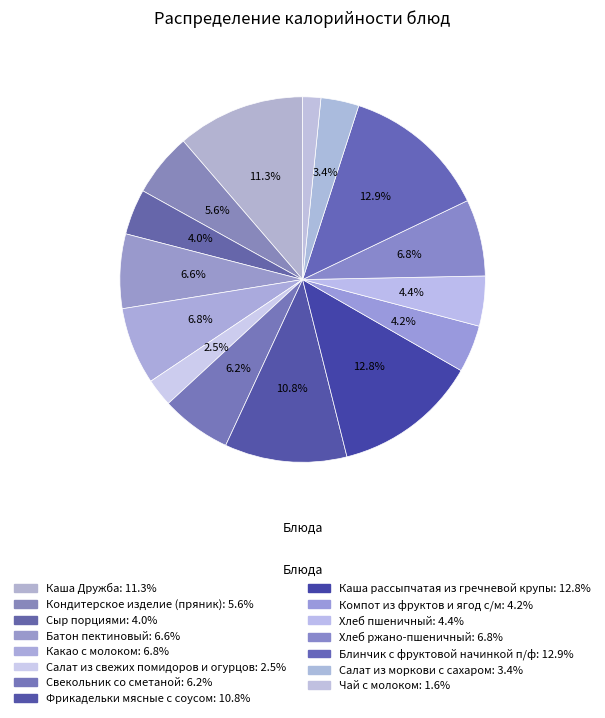

How many segments does this pie chart have?

15